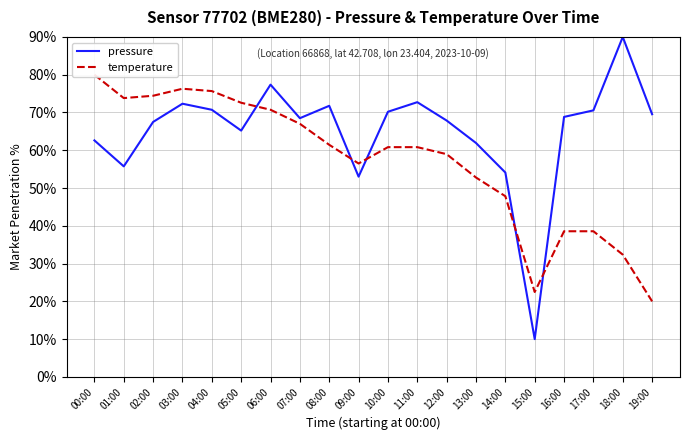

What is the sum of all pressure values?

1300.5